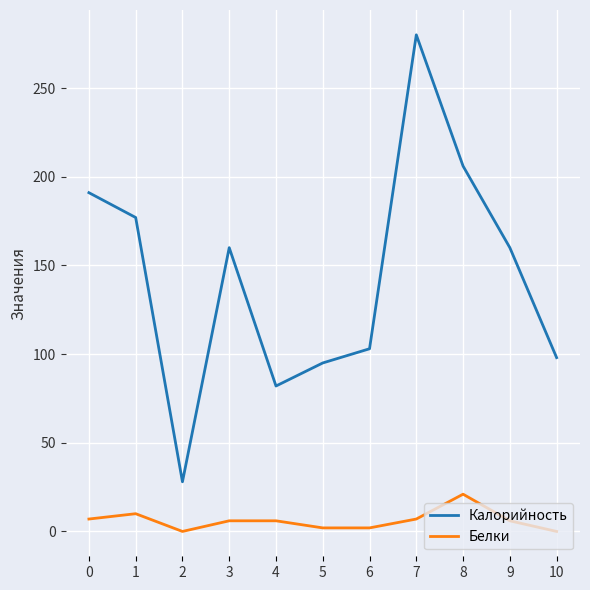

Which series has the largest range (max minus min)?

Калорийность